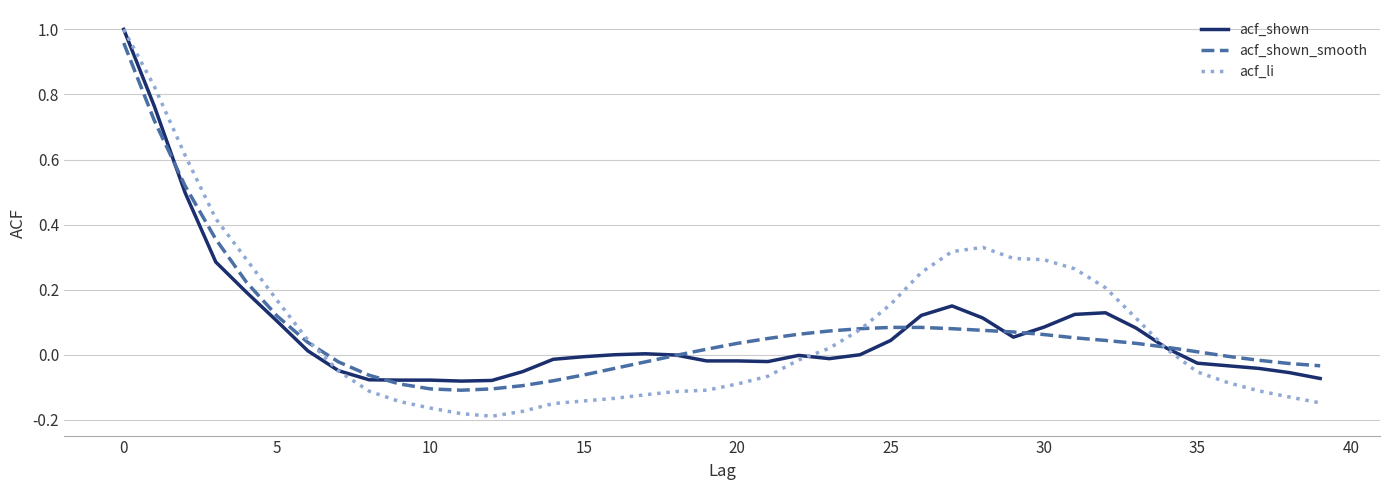

Which series has the largest range (max minus min)?

acf_li